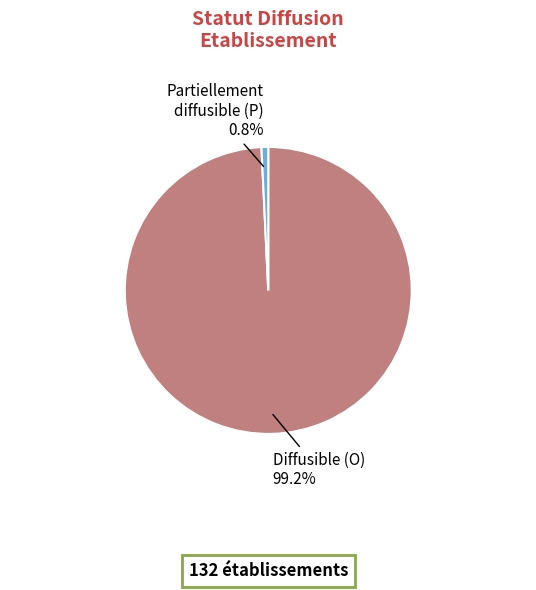

Which category has the biggest portion of the pie?

Diffusible (O)